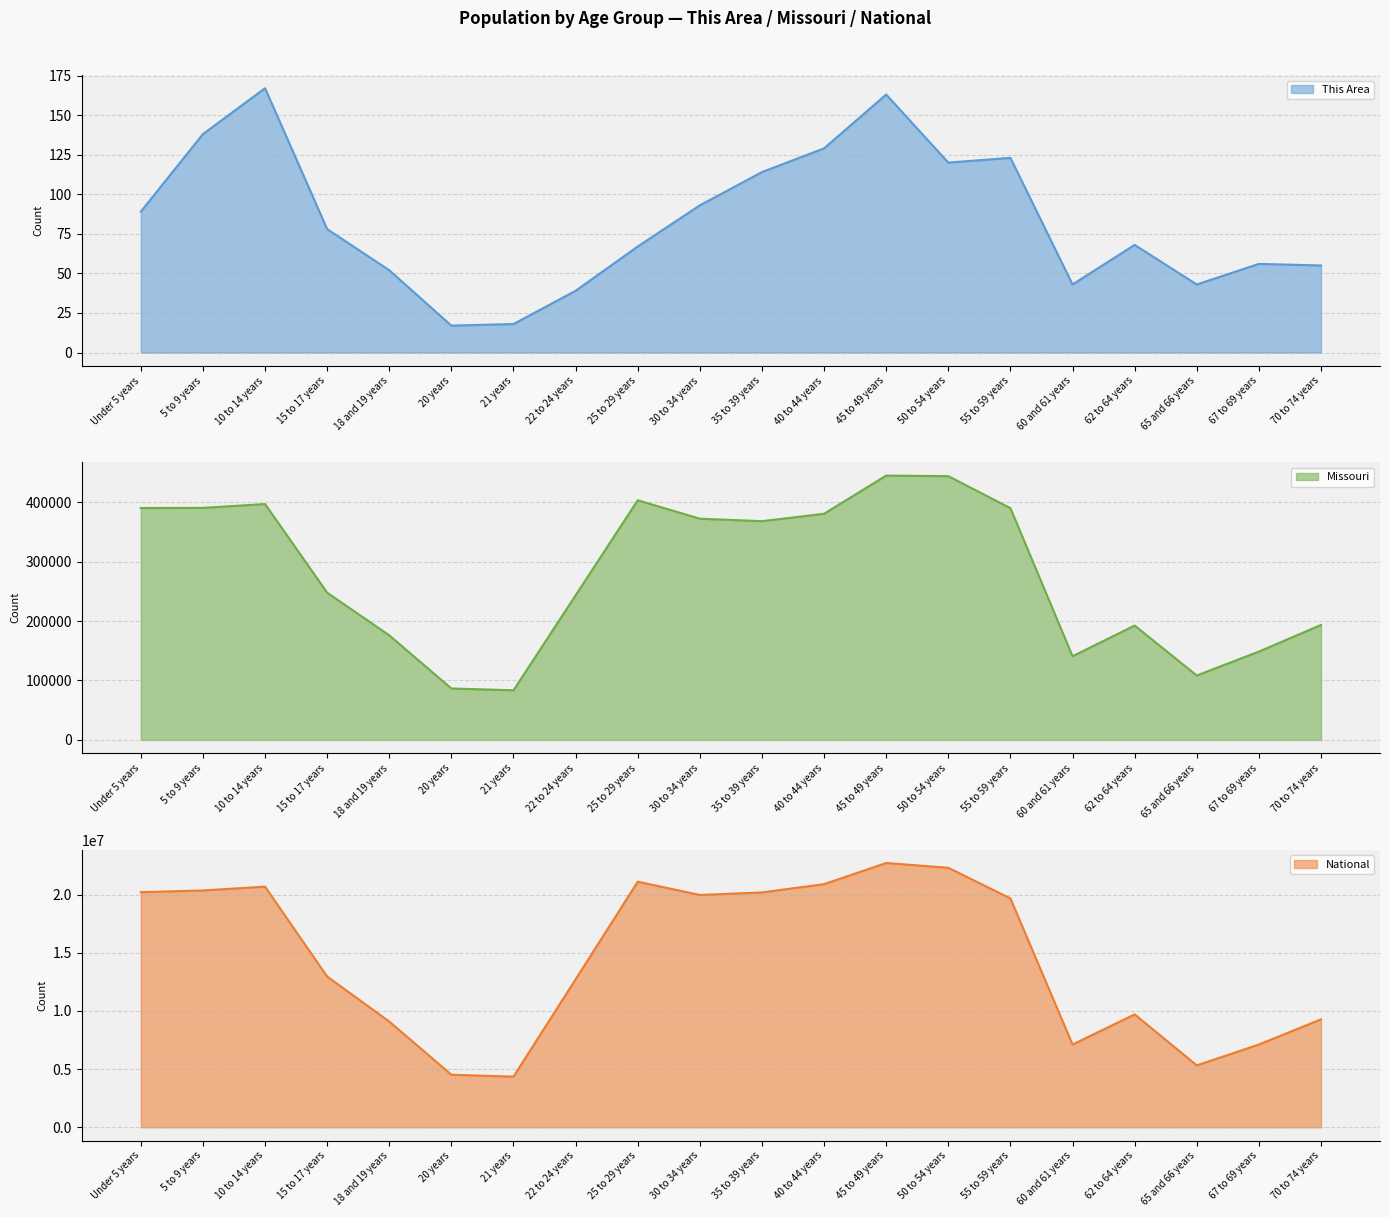

Rank the series by their maximum value, from lowest to highest.

This Area, Missouri, National